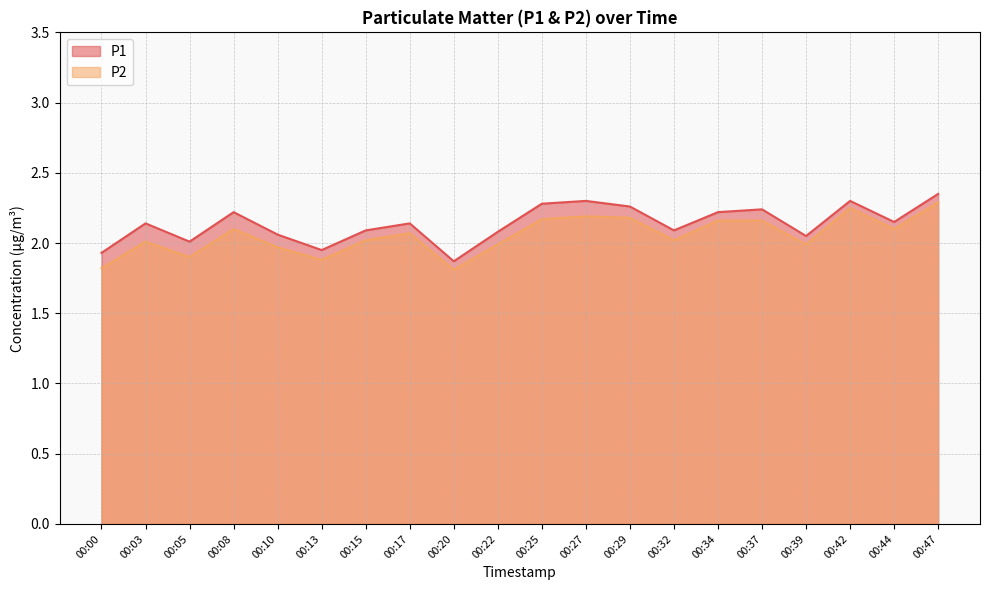

True or false: P1 and P2 cross at least once.

False